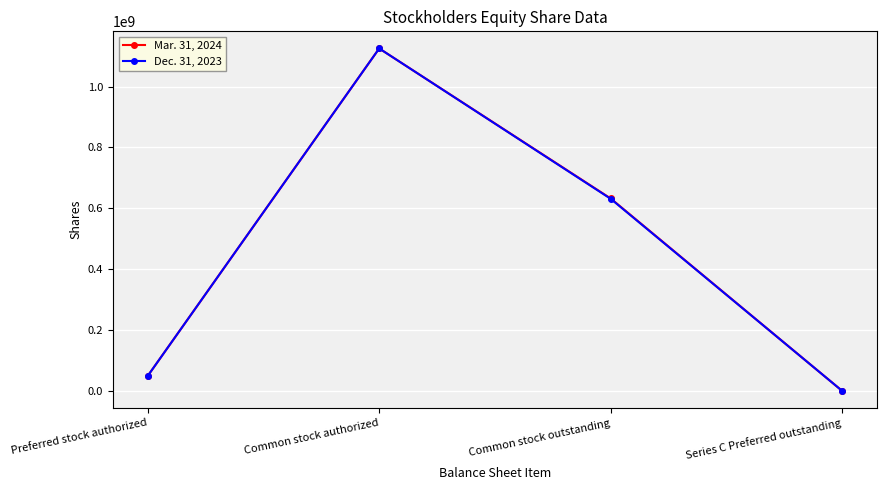

What is the average value of the Mar. 31, 2024 series?

452126602